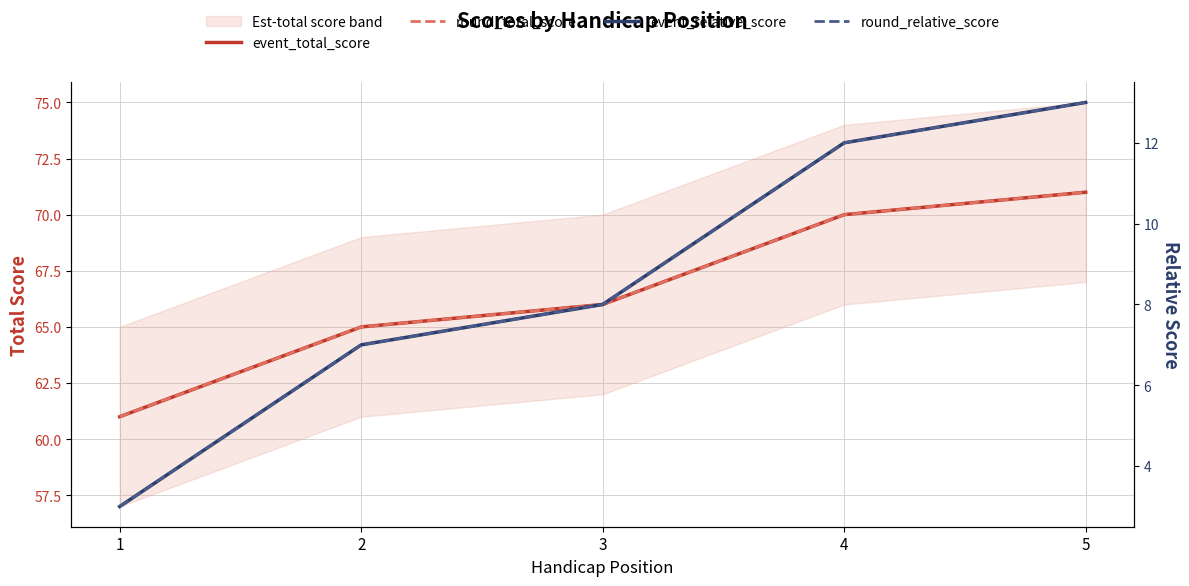

How many data points does each series have?

5